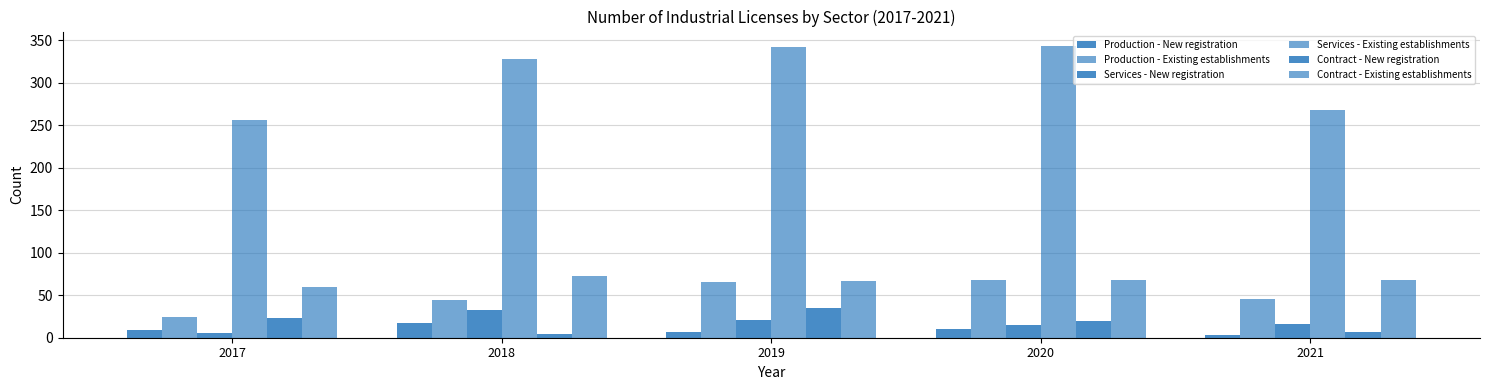

Reading left to right, transcribe all the data shown in this chart.

Production - New registration: 2017=9	2018=17	2019=7	2020=10	2021=3
Production - Existing establishments: 2017=24	2018=44	2019=65	2020=68	2021=45
Services - New registration: 2017=6	2018=33	2019=21	2020=15	2021=16
Services - Existing establishments: 2017=256	2018=328	2019=342	2020=343	2021=268
Contract - New registration: 2017=23	2018=4	2019=35	2020=20	2021=7
Contract - Existing establishments: 2017=60	2018=73	2019=67	2020=68	2021=68